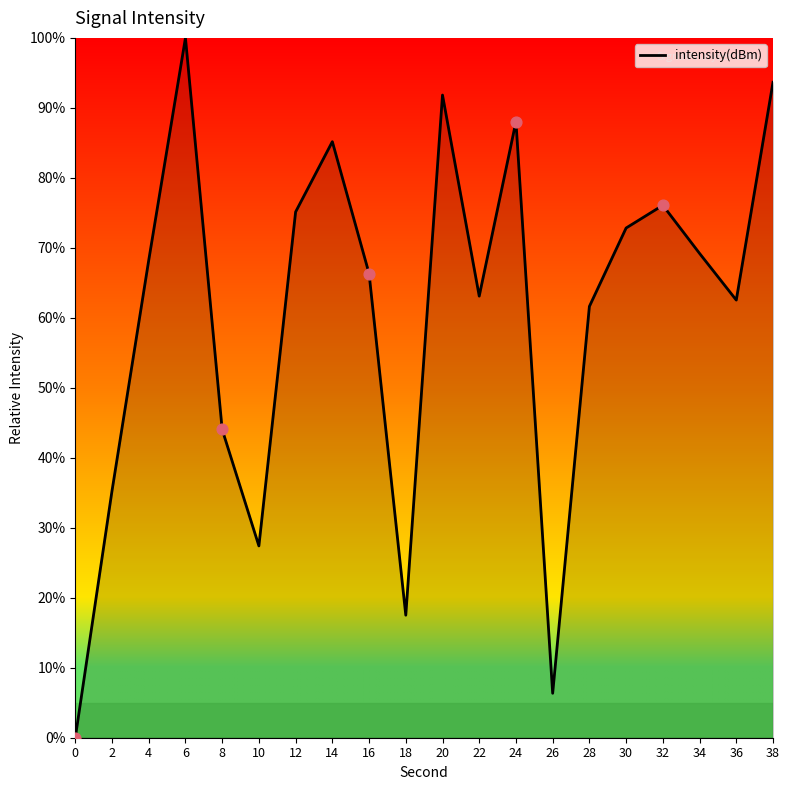

Which has a higher value, 32 or 36?

32